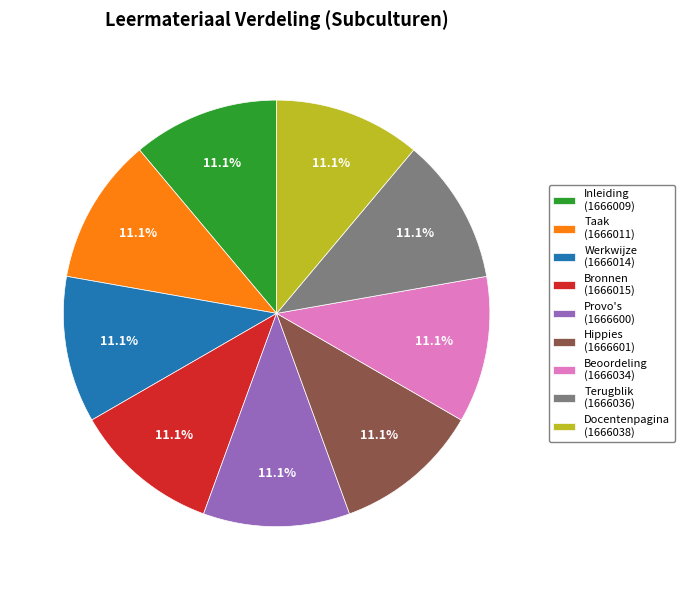

To the nearest percent, what is the average slice percentage?

11%